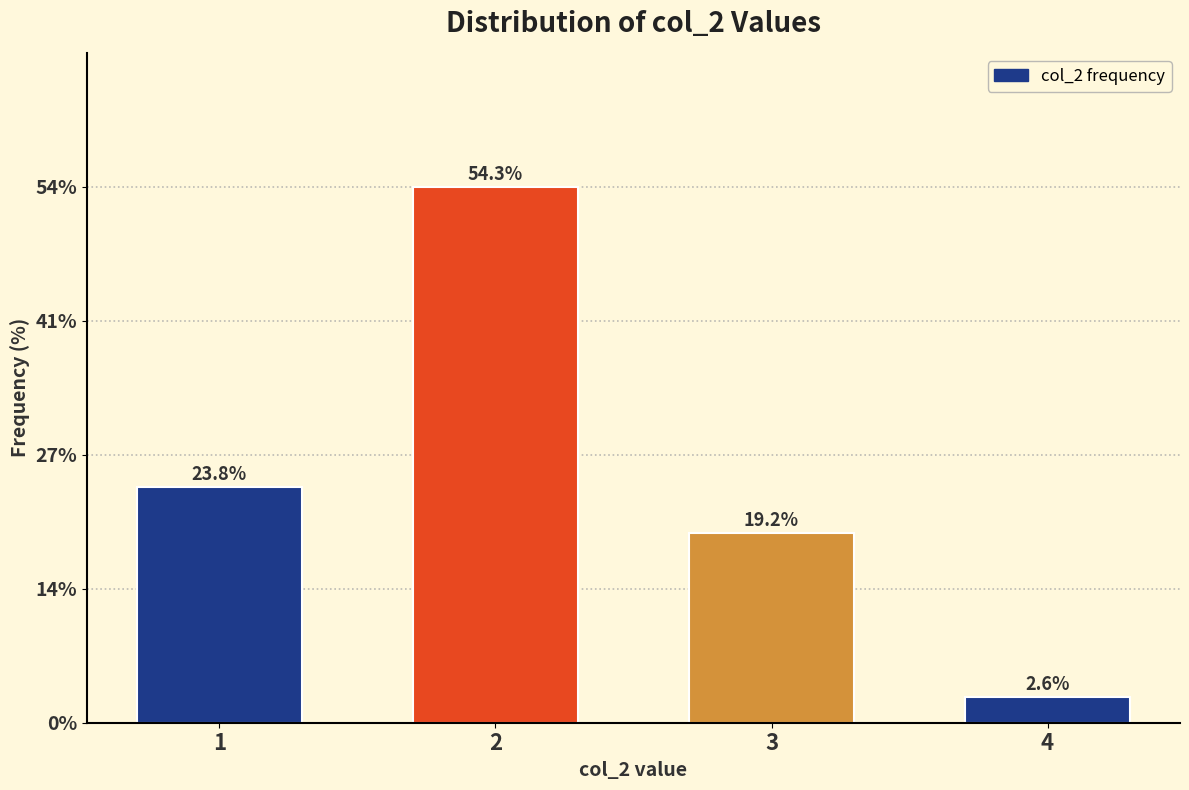

Reading left to right, list all the values displayed in this chart.

23.8	54.3	19.2	2.6